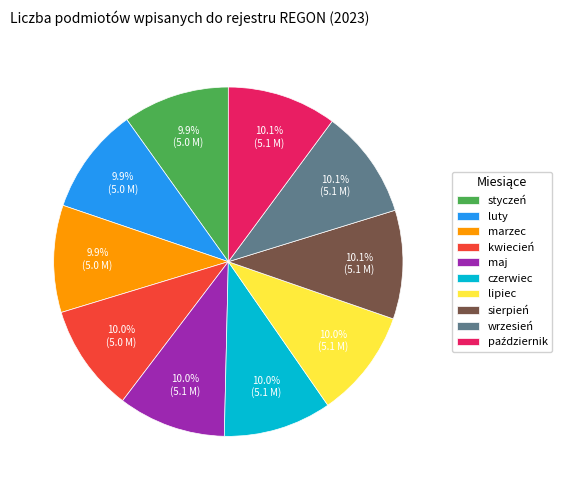

Does maj represent more than half of the total?

No